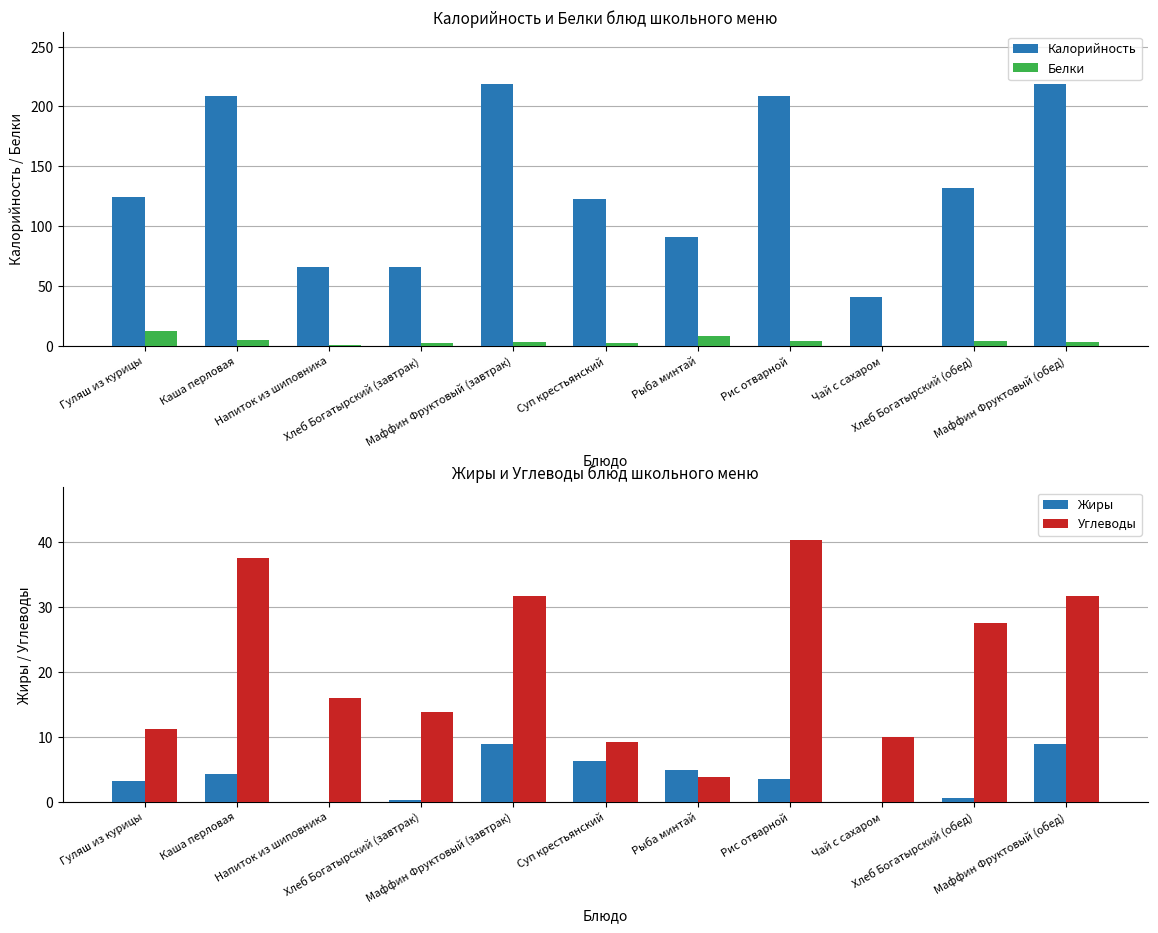

How many data points in Жиры are less than 3?

4